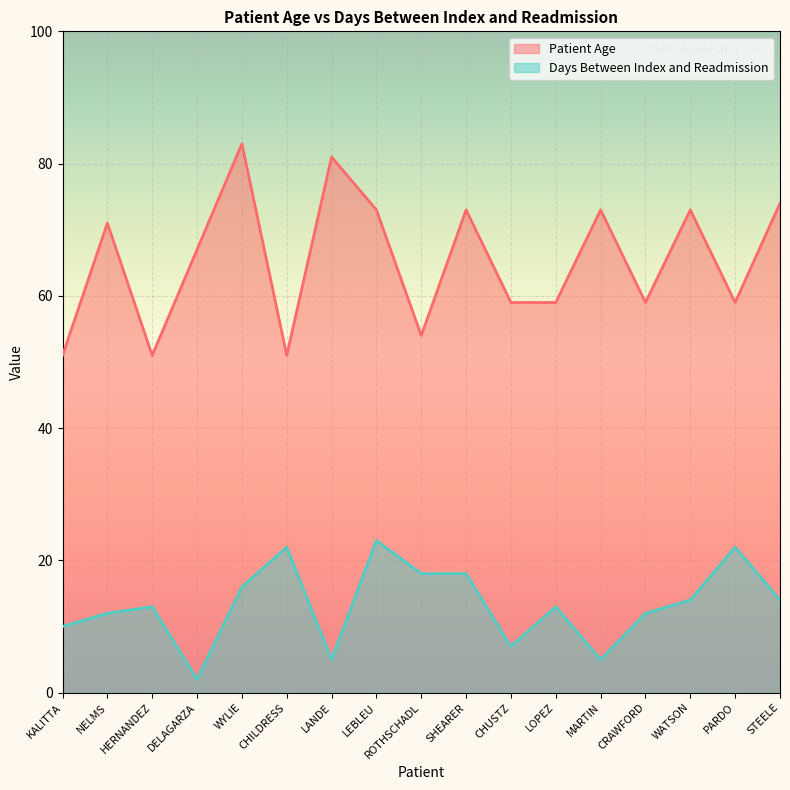

What is the total value across all series at HERNANDEZ?

64